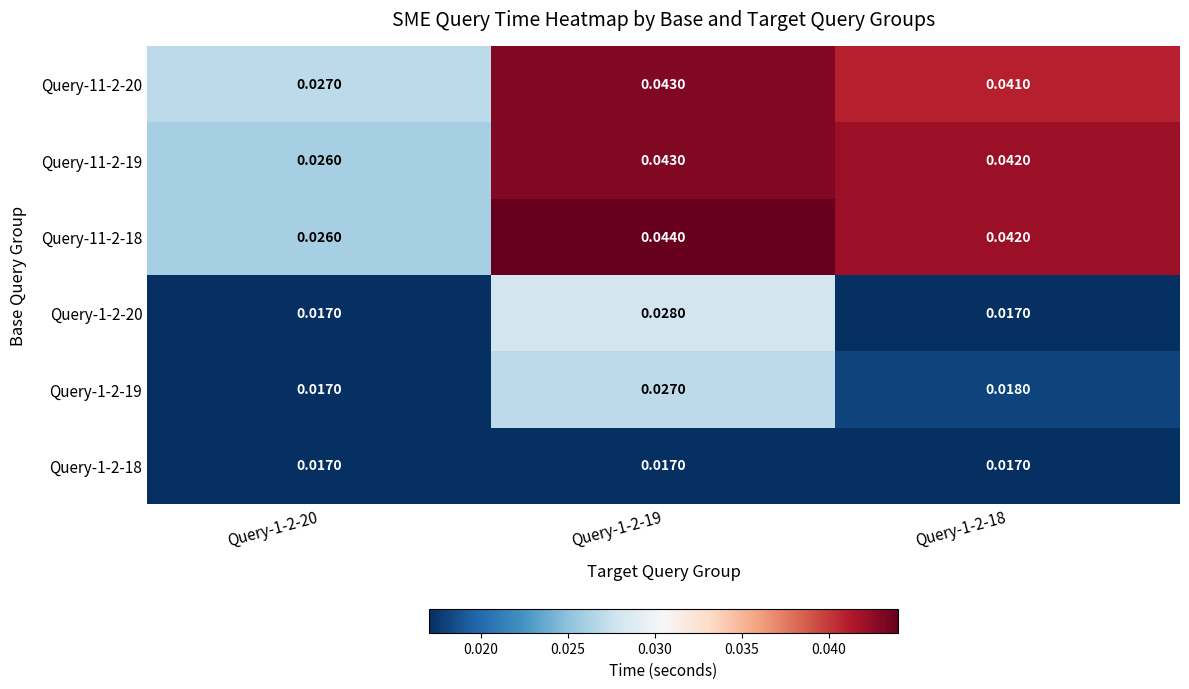

Between Query-1-2-19 and Query-1-2-18, which series saw the biggest shift?

Query-1-2-20